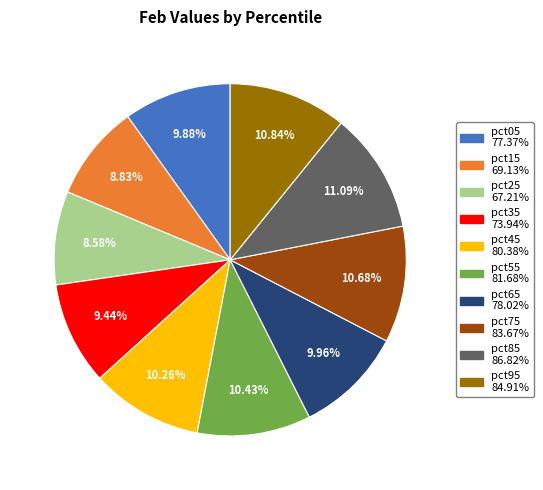

Does any single category account for the majority?

No